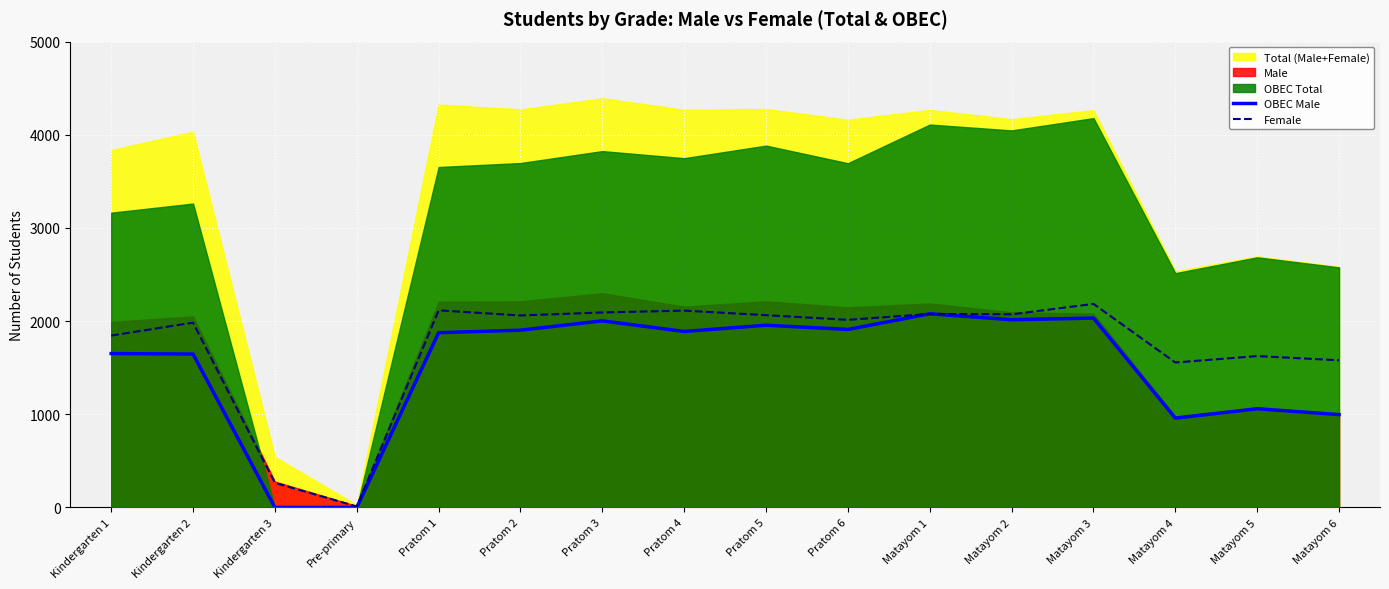

Which has a higher value, Pre-primary or Matayom 5?

Matayom 5